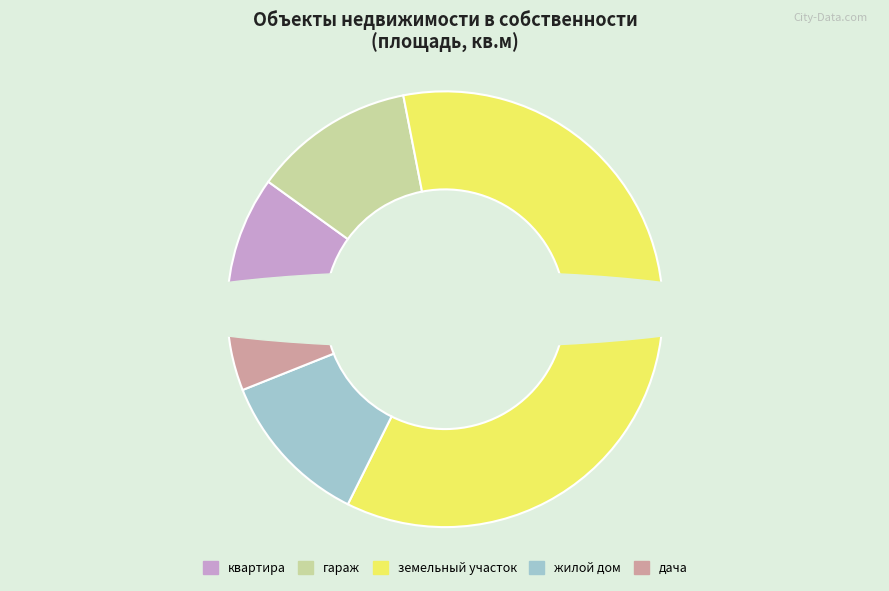

Is there a majority slice in this chart?

Yes